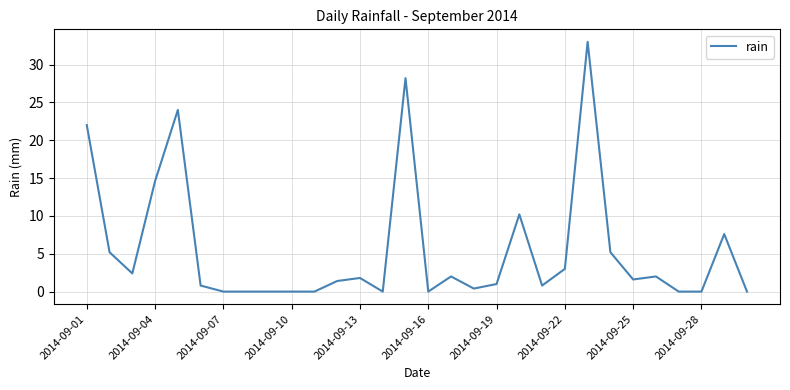

Is this an area chart (filled region under the line)?

No